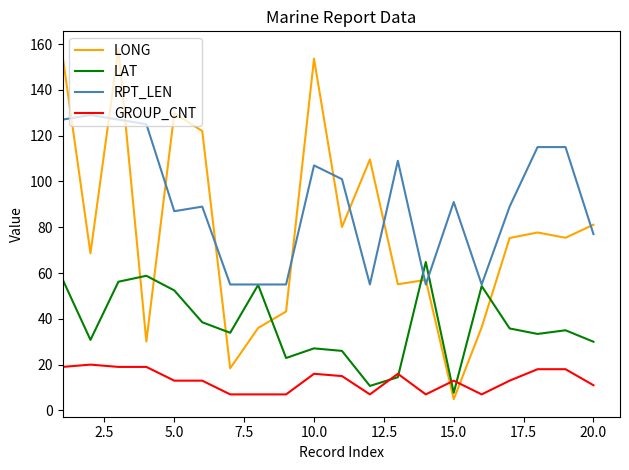

Which series has the largest total across all categories?

RPT_LEN